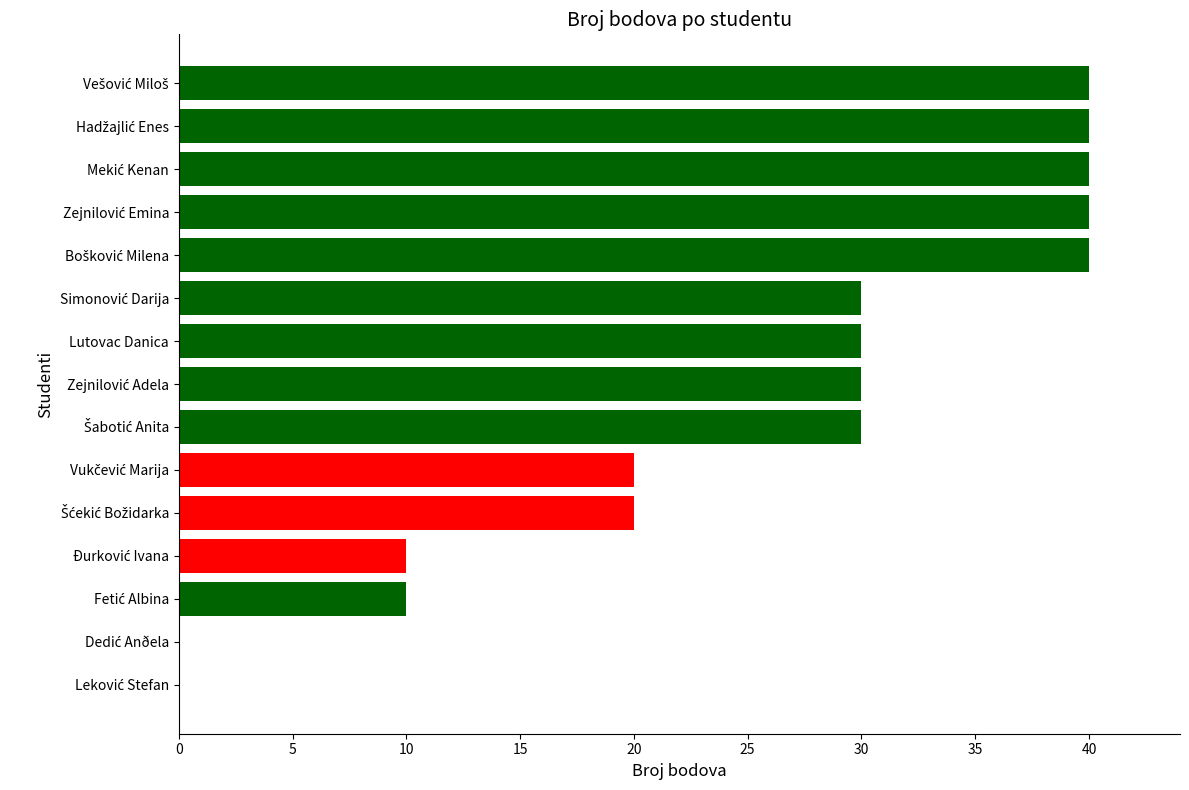

How many data points does each series have?

15